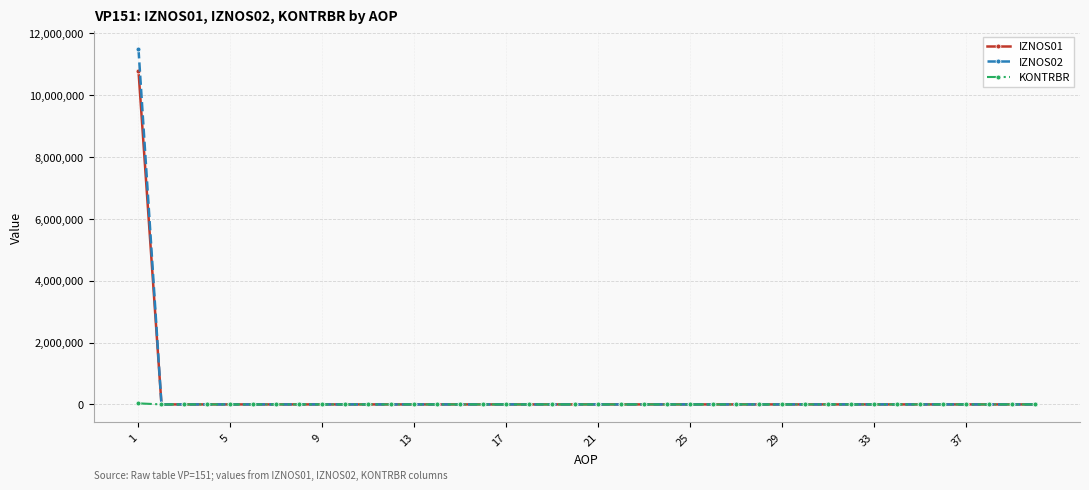

Rank the series by their maximum value, from highest to lowest.

IZNOS02, IZNOS01, KONTRBR